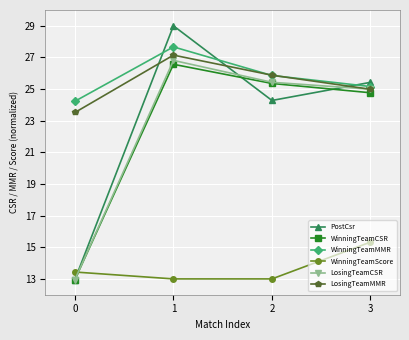

Is the value of PostCsr at 1 greater than the value of LosingTeamMMR at 2?

Yes